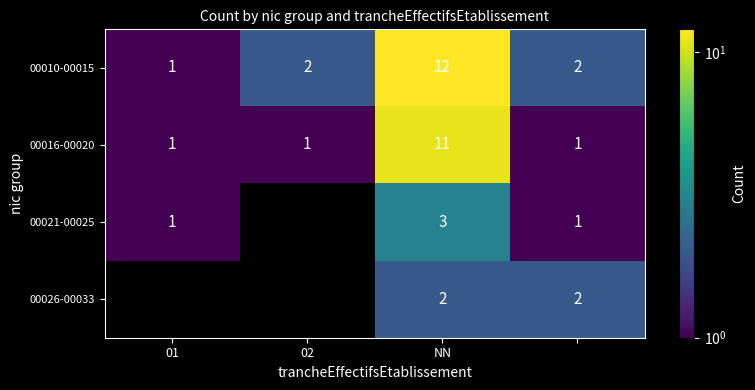

What is the difference between the maximum and second lowest values in the 00010-00015 series?

10